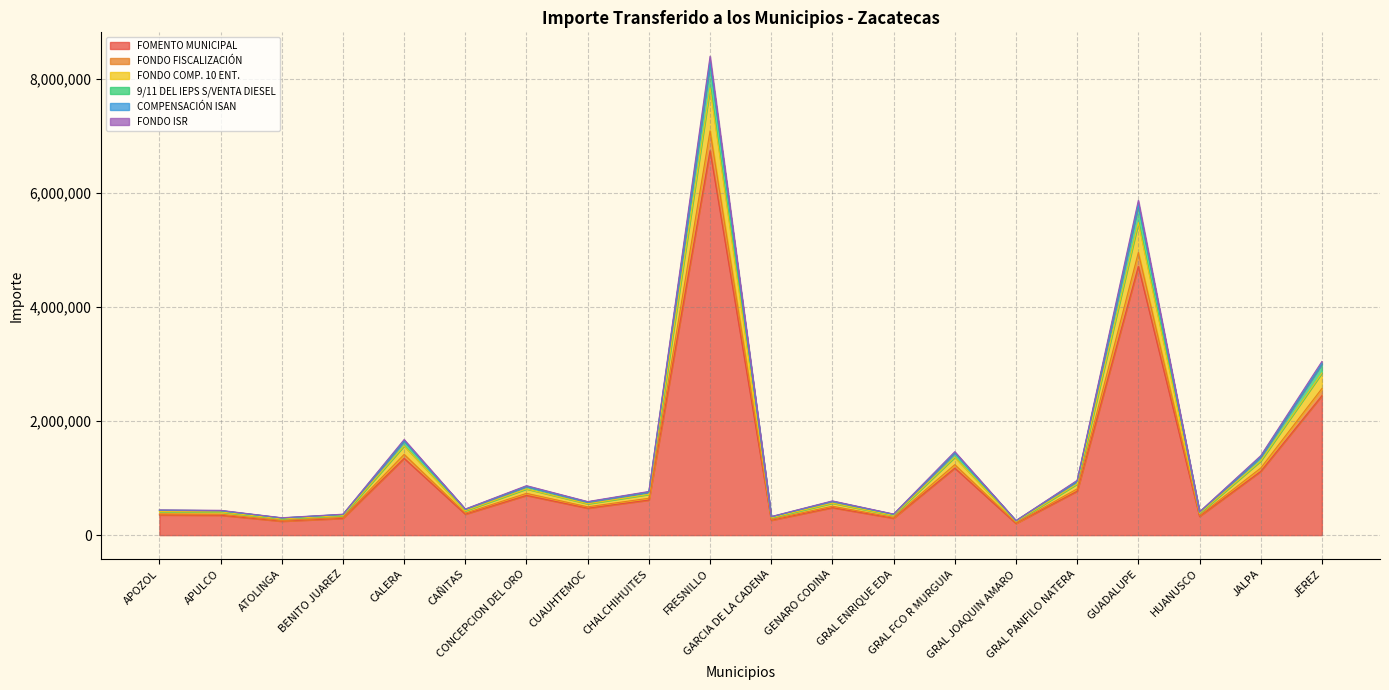

Which category has the highest value across all series?

FRESNILLO